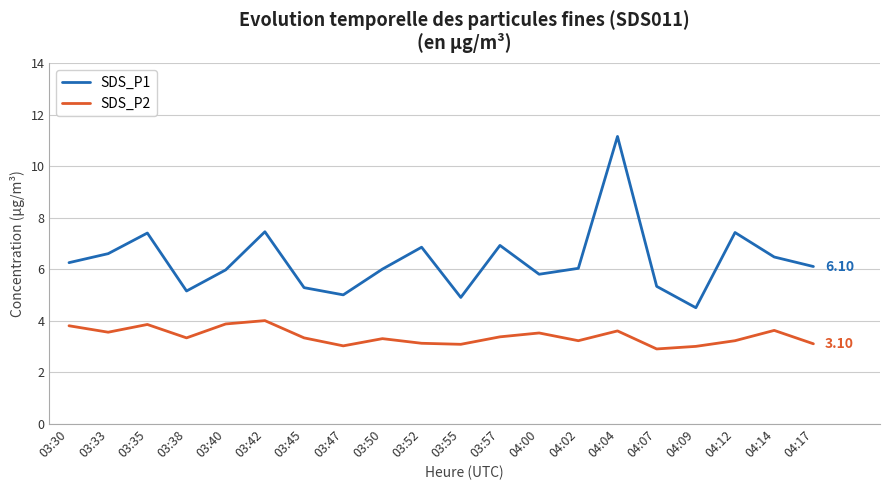

Which series has the widest spread of values?

SDS_P1